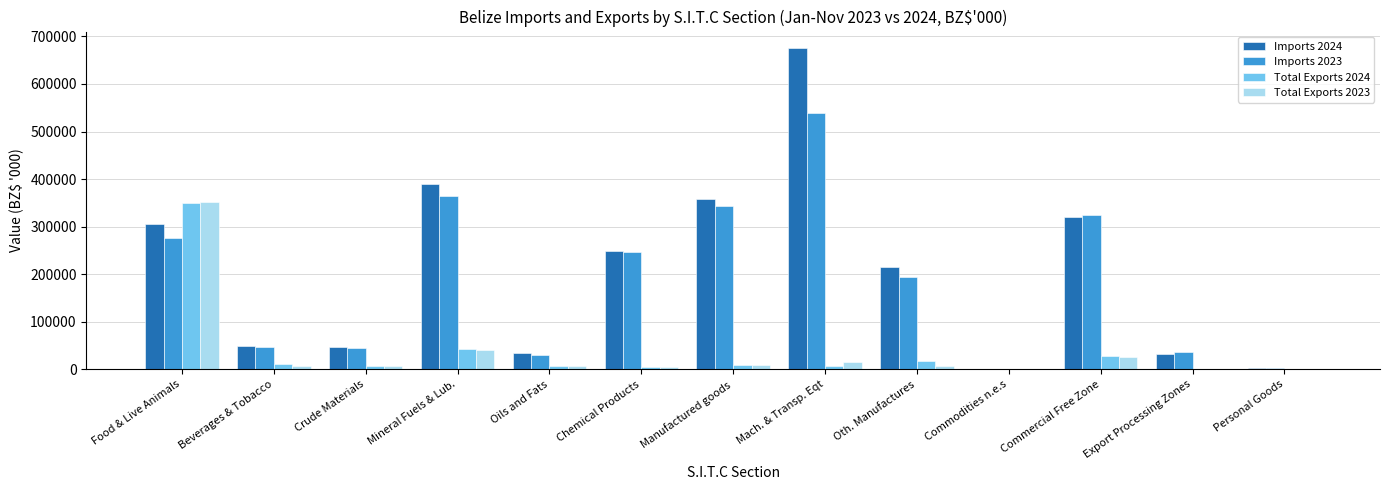

At which category is the sum across all series the highest?

Food & Live Animals